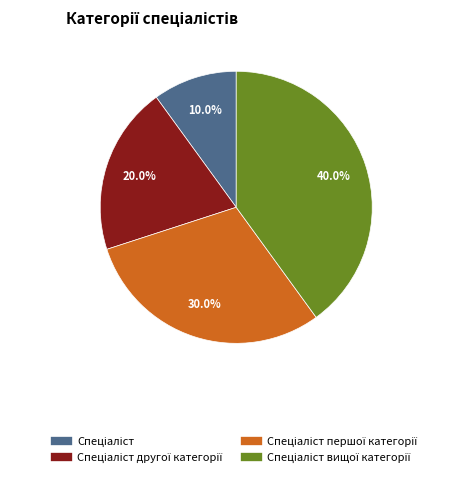

Is there a majority slice in this chart?

No